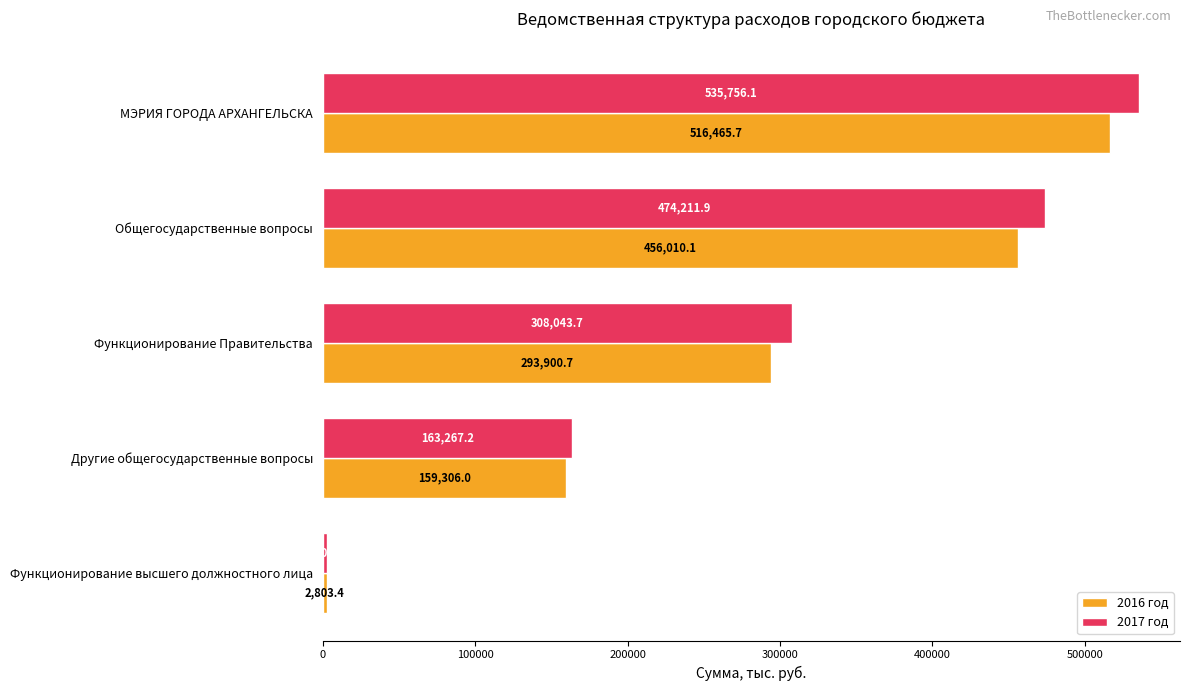

The value of 2017 год at Другие общегосударственные вопросы is 220008.7. True or false?

False